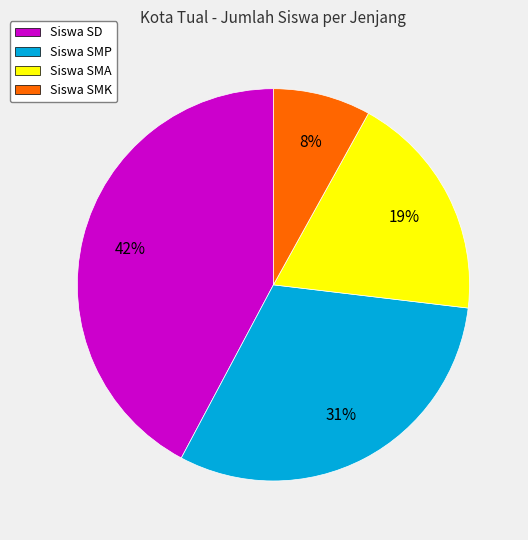

Do Siswa SMK and Siswa SMP together represent more than half of the pie?

No